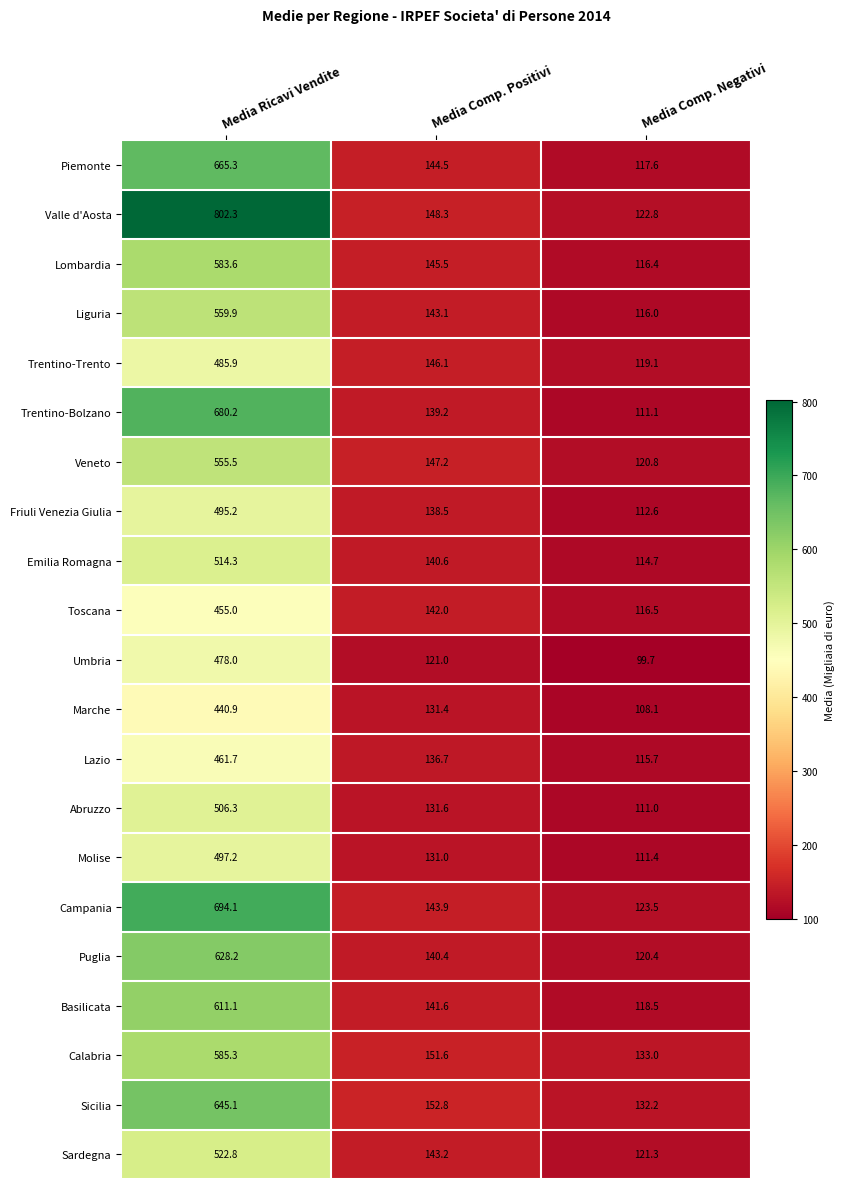

What is the approximate value of Basilicata at Media Comp. Positivi?

141.6